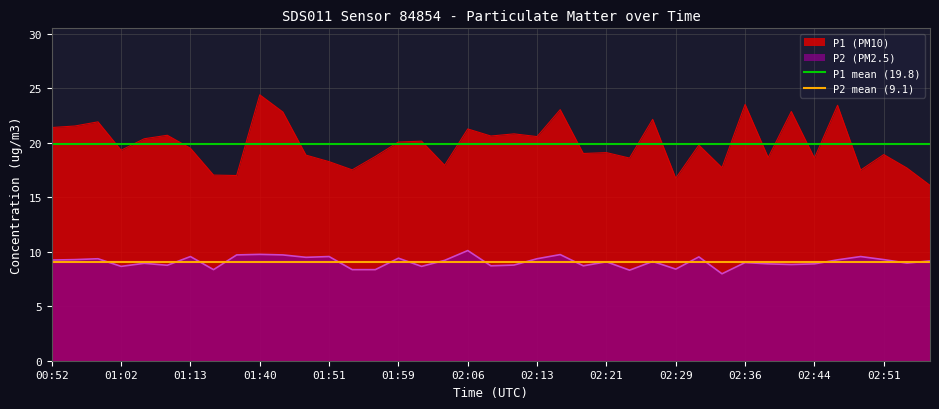

True or false: P1 (PM10) and P2 (PM2.5) cross at least once.

False